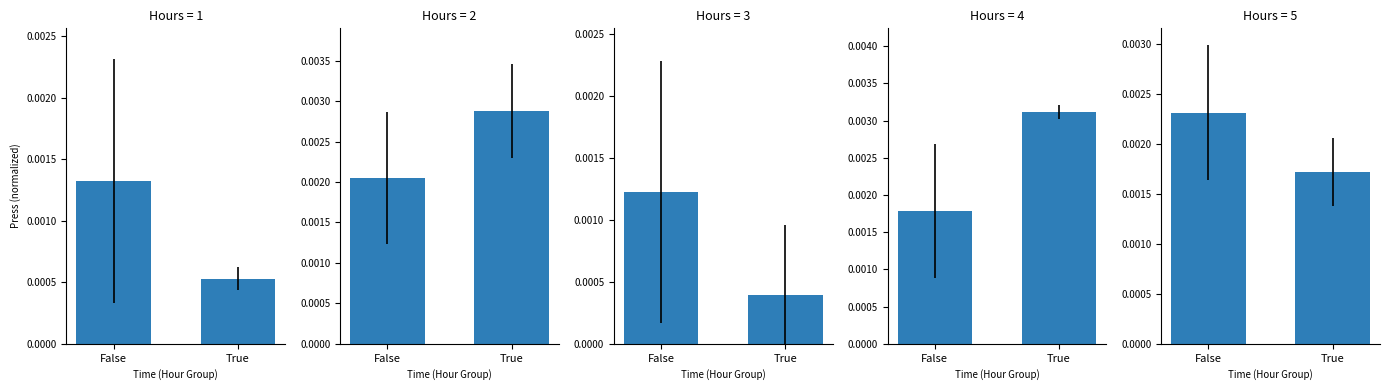

Is it true that the value at False is 0.0?

True